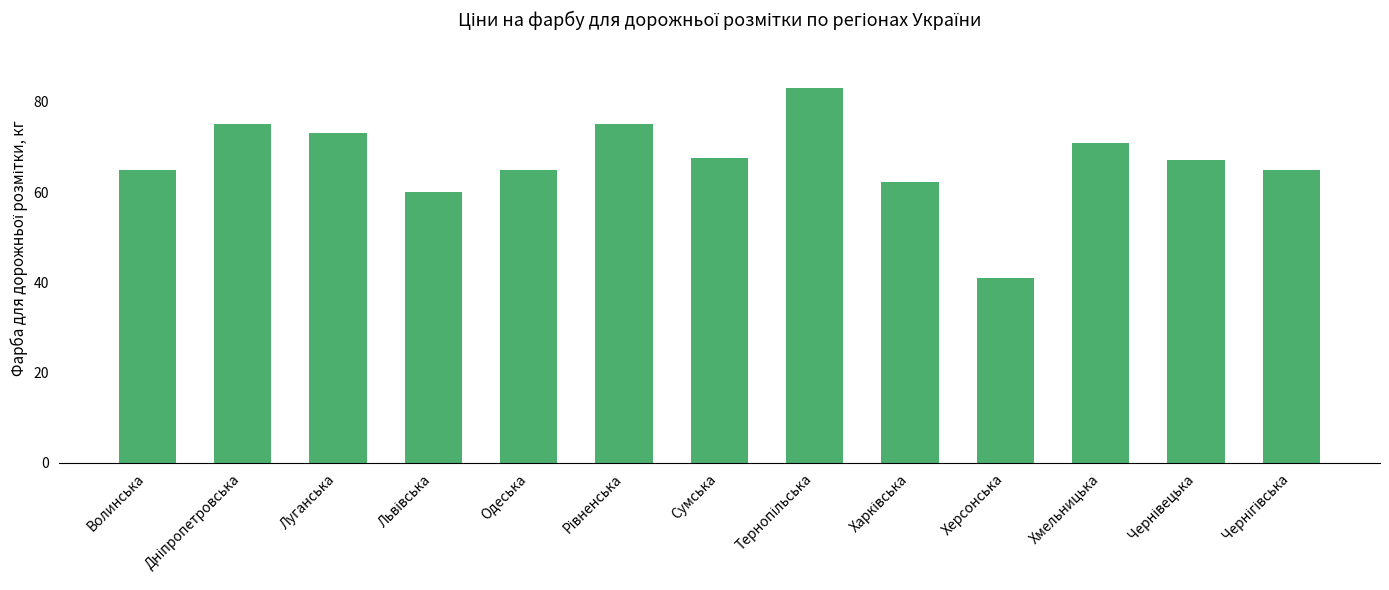

What is the change in value from Волинська to Херсонська?

-23.8